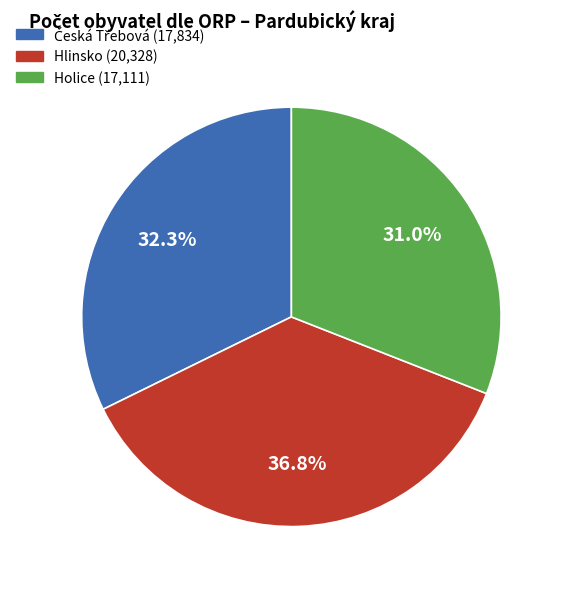

Is there a majority slice in this chart?

No